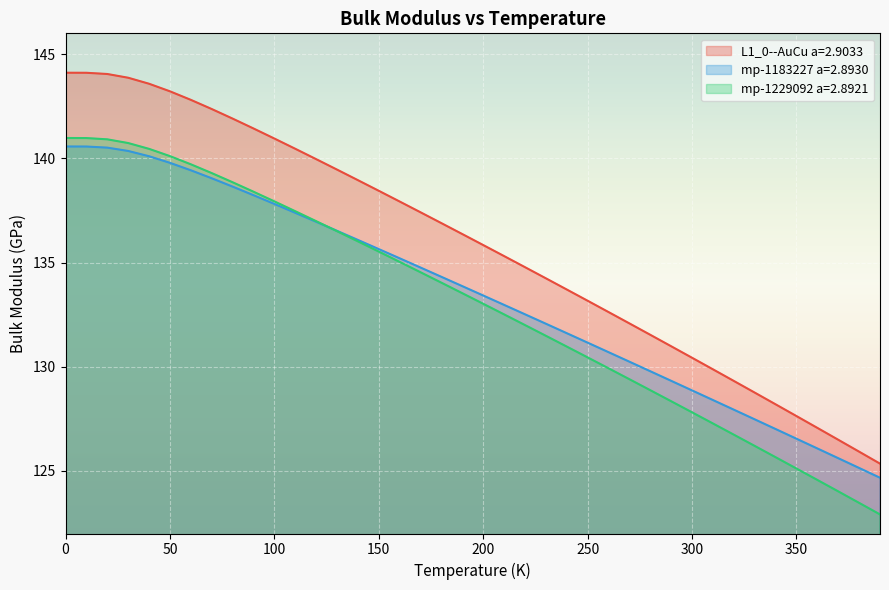

What is the average value of the mp-1229092 a=2.8921 series?

133.0